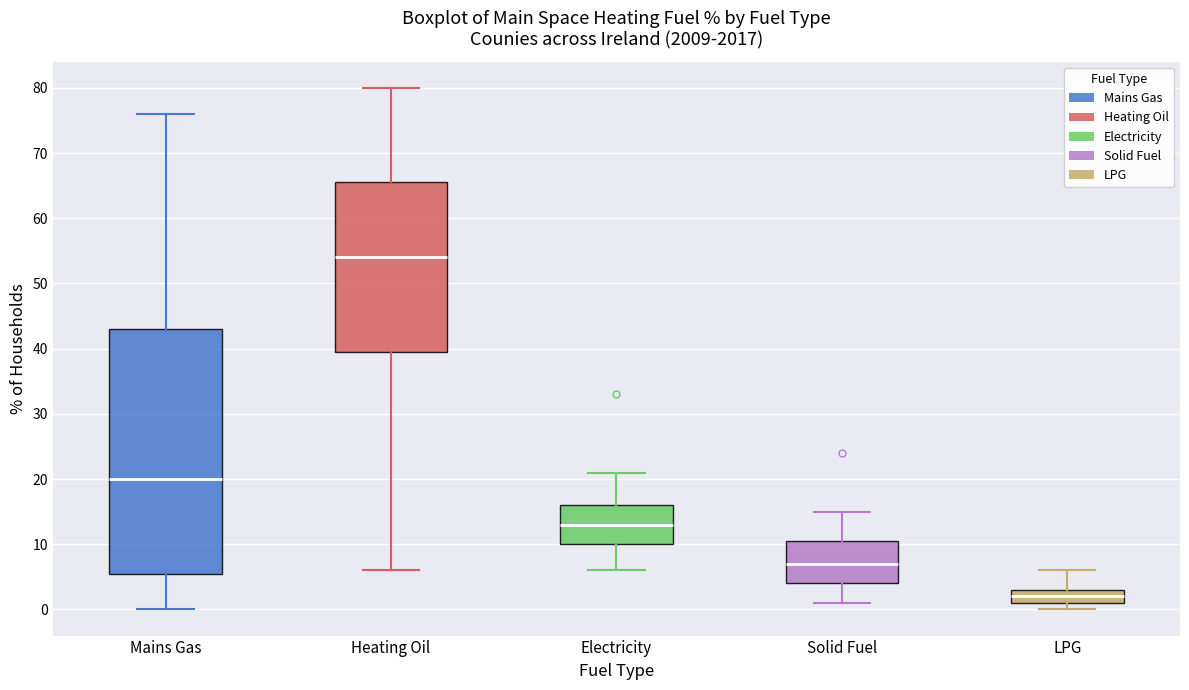

Reading left to right, transcribe this box plot: for each box, give where its median line is, the range the box spans, and where its two whiskers end, as read against the y-axis. The values are not printed on the chart, so give them approximately, as read against the axis.

Mains Gas: median 20, box 6 to 43, whiskers 0 to 76
Heating Oil: median 54, box 40 to 66, whiskers 6 to 80
Electricity: median 13, box 10 to 16, whiskers 6 to 21
Solid Fuel: median 7, box 4 to 11, whiskers 1 to 15
LPG: median 2, box 1 to 3, whiskers 0 to 6